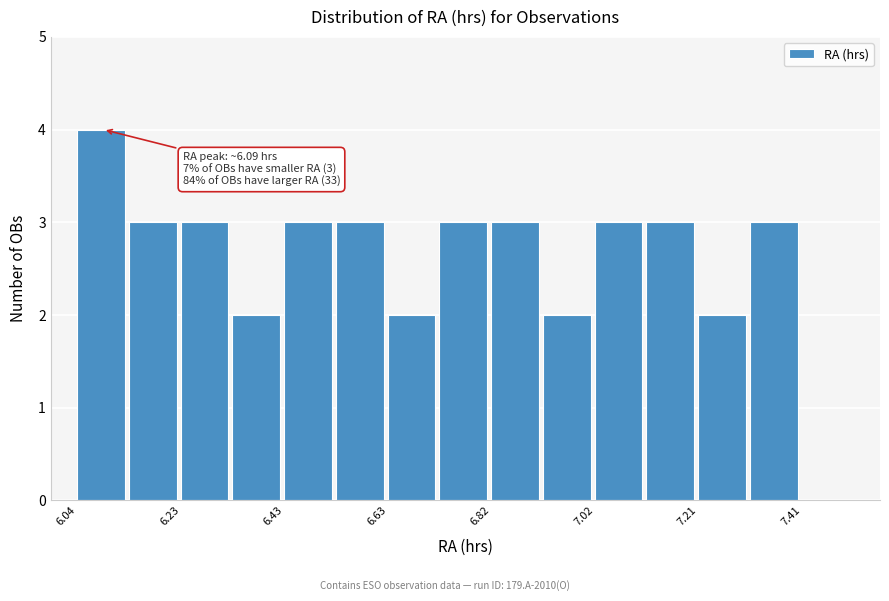

Which range on the x-axis has the tallest bar?

6.04 to 6.14